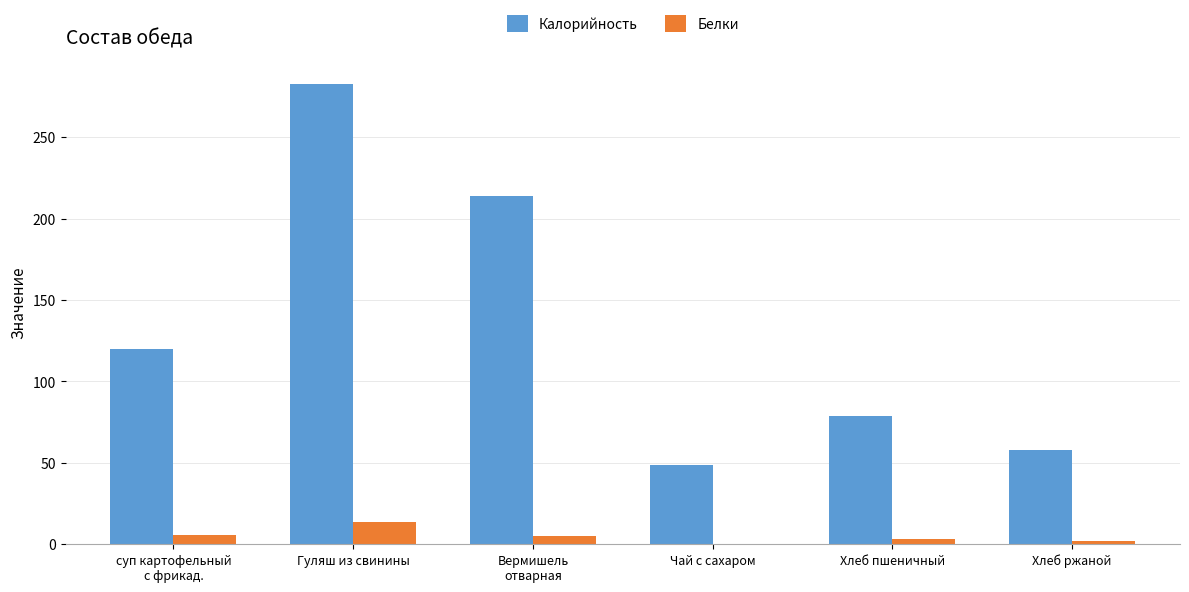

At which category is the sum across all series the highest?

Гуляш из свинины